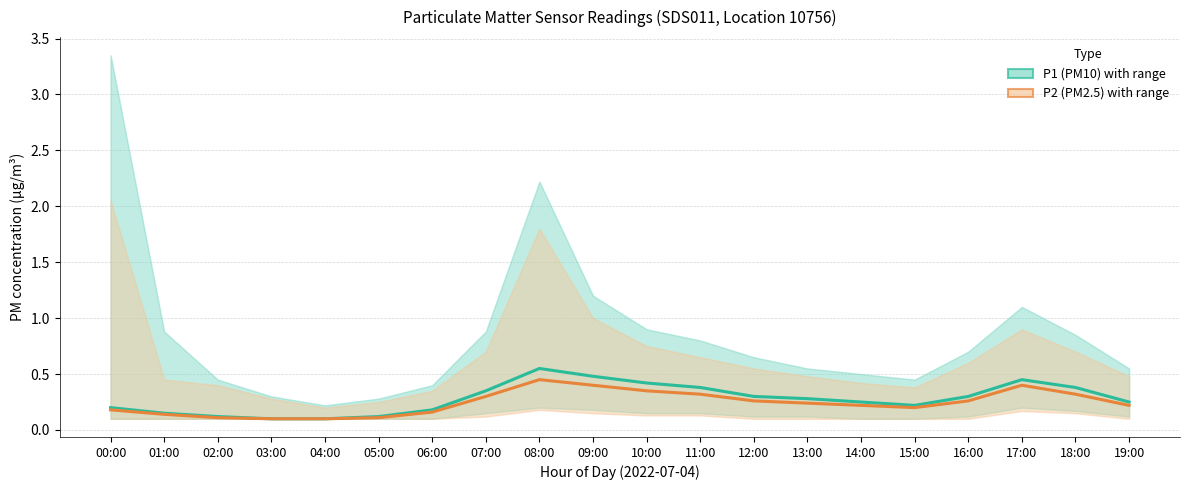

What is the difference between the maximum and minimum values in the P2 (PM2.5) series?

0.3